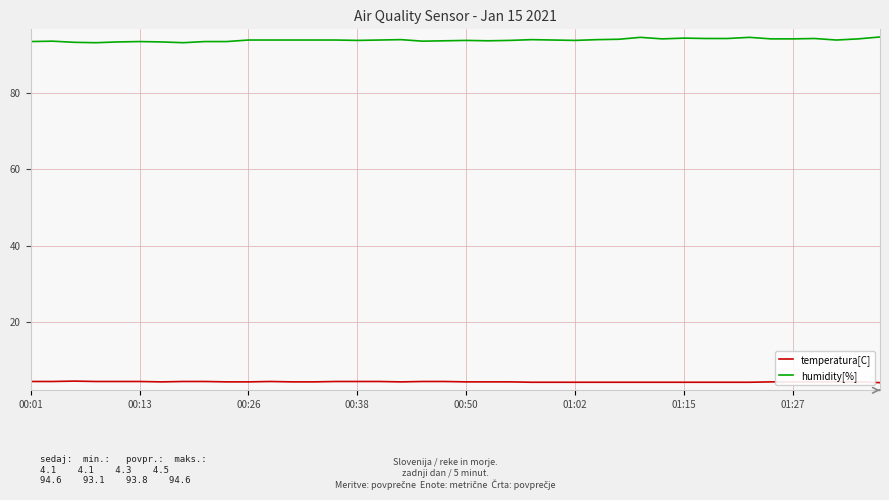

True or false: temperatura[C] and humidity[%] intersect in this chart.

False